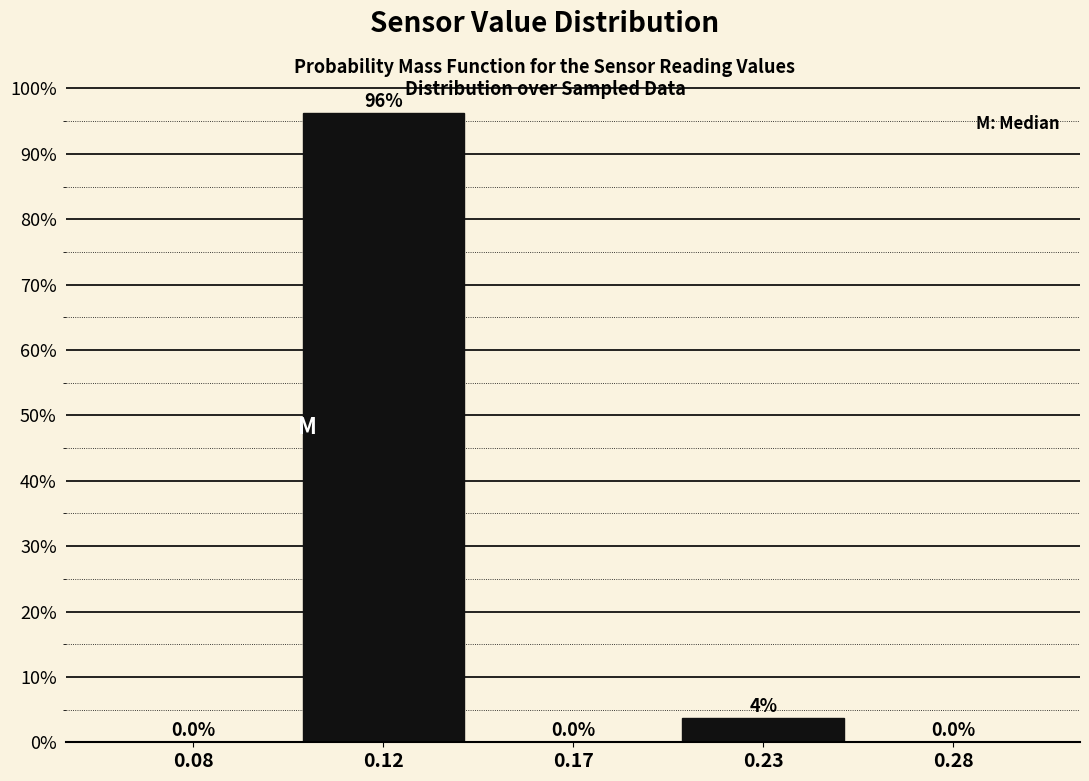

Where is the data nearest to the value 48?

0.23